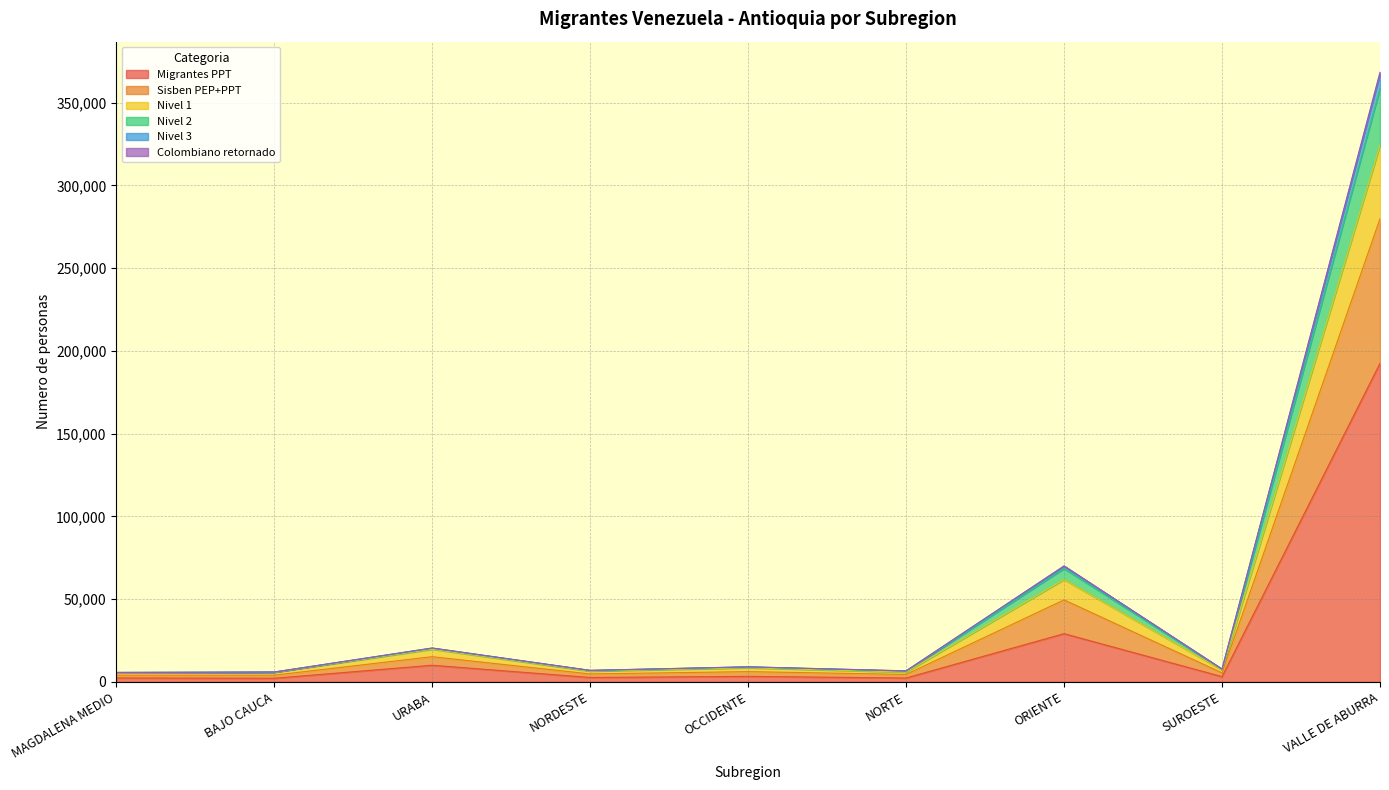

Does the chart display data point markers on the line(s)?

No